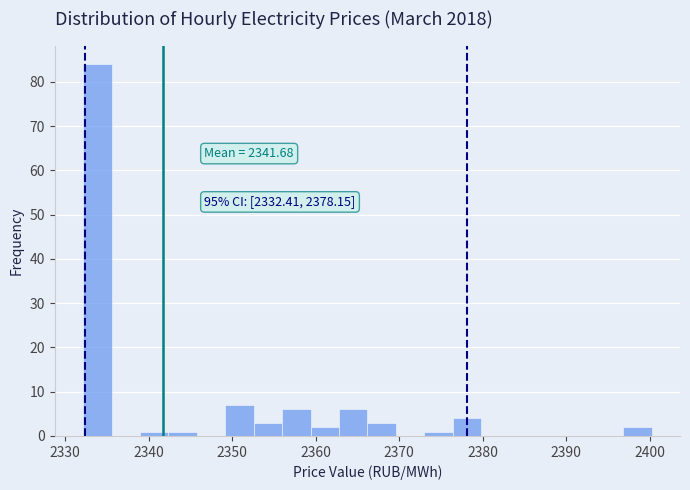

Around what value on the x-axis is the tallest bar? Give the approximate position of its centre, as read against the axis.

2334